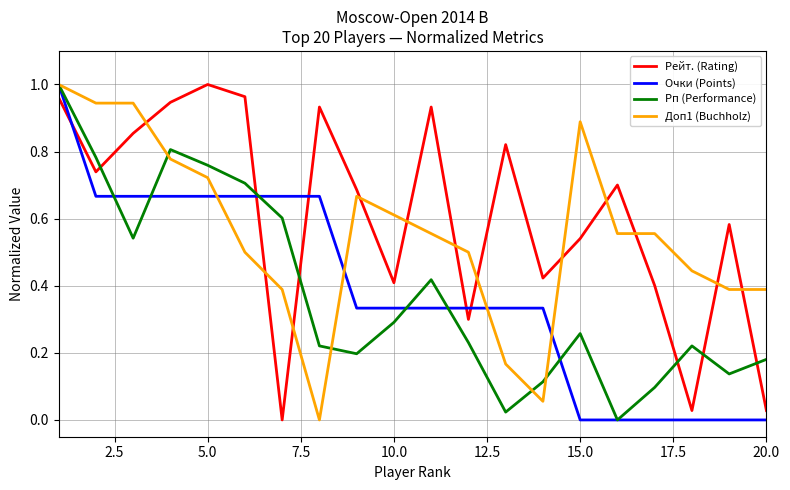

Which series has the largest total across all categories?

Рейт. (Rating)